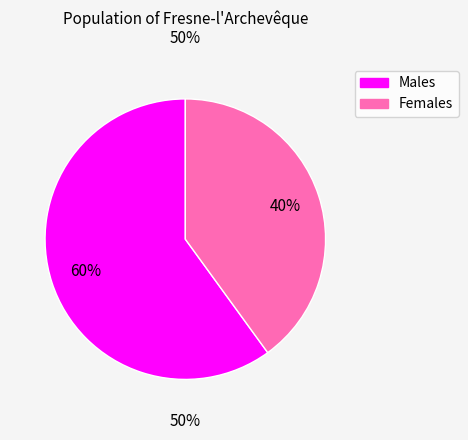

Does 4 account for over 50% of the chart?

No